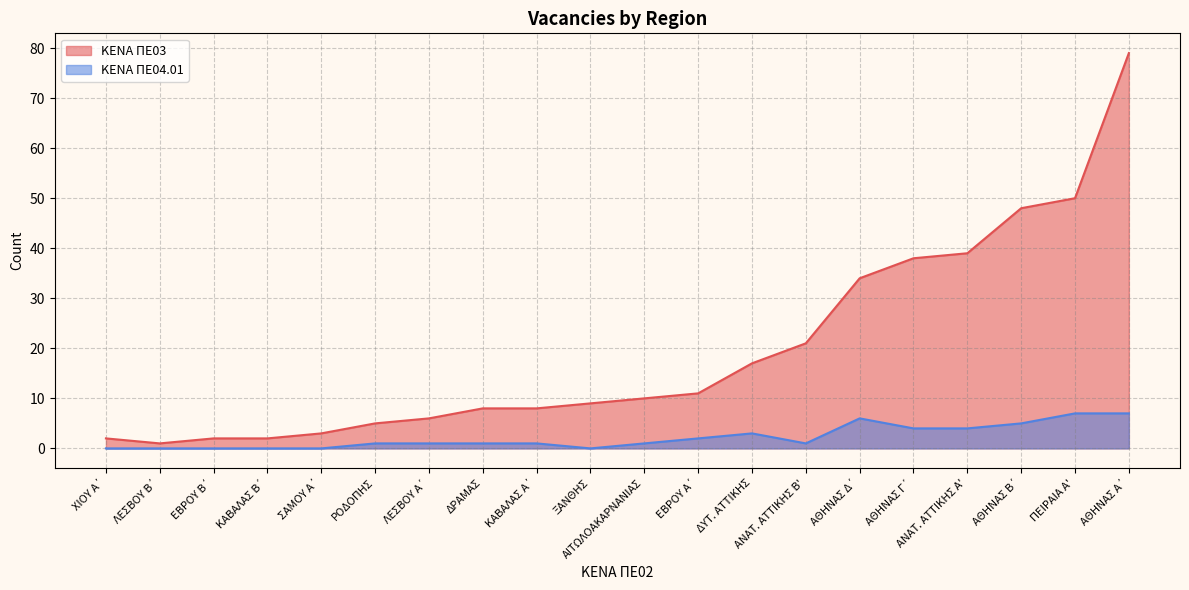

The value of ΚΕΝΑ ΠΕ03 at ΕΒΡΟΥ Β΄ is 2. True or false?

True